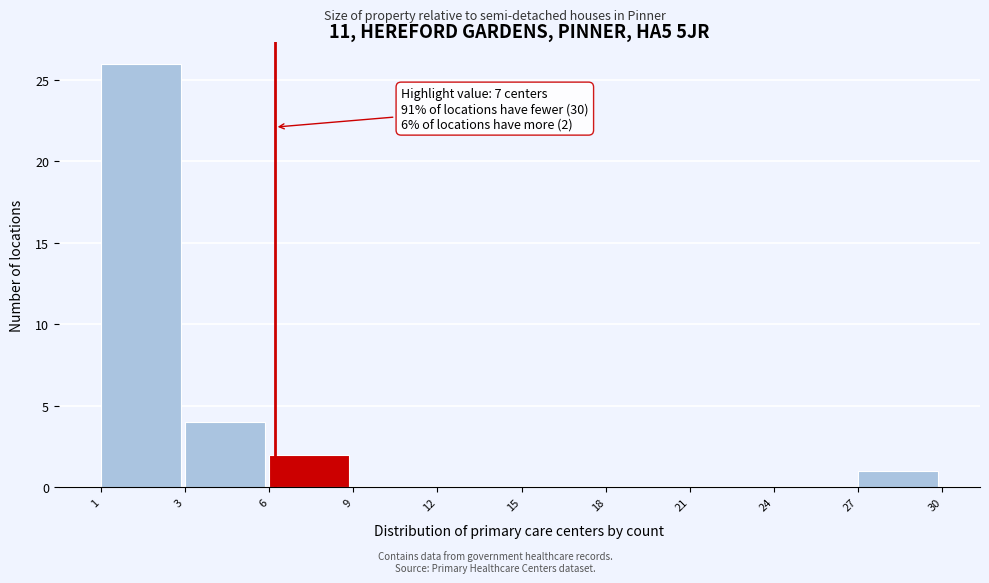

Reading left to right, list all the values displayed in this chart.

1=26	3=4	6=2	9=0	12=0	15=0	18=0	21=0	24=0	27=1